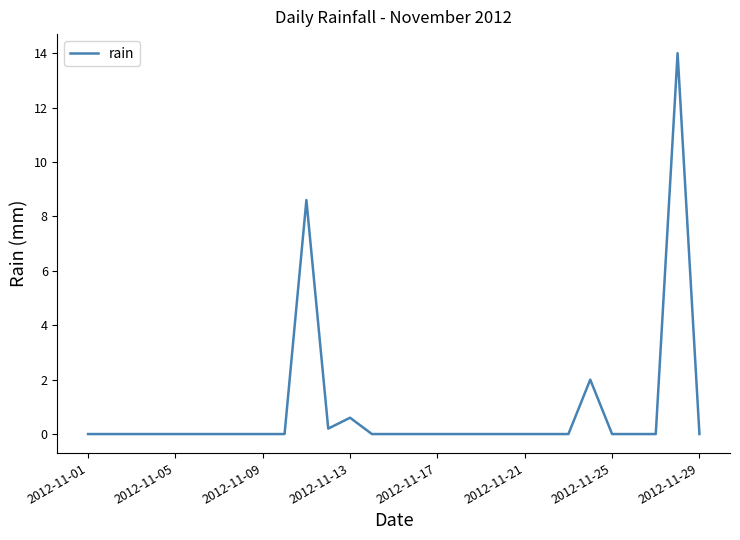

What is the average value?

0.9